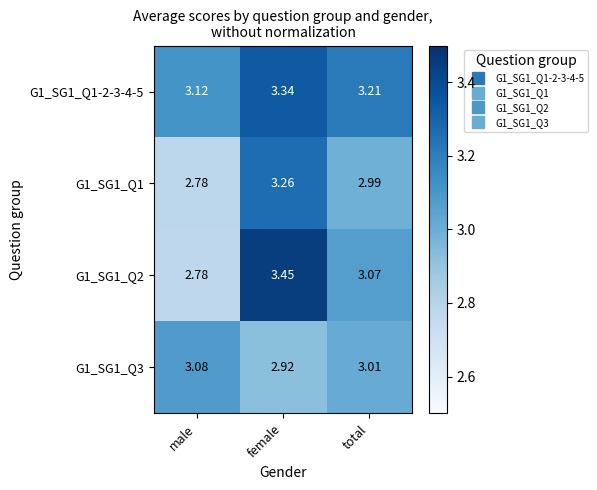

At which category does the chart reach its minimum across all series?

male